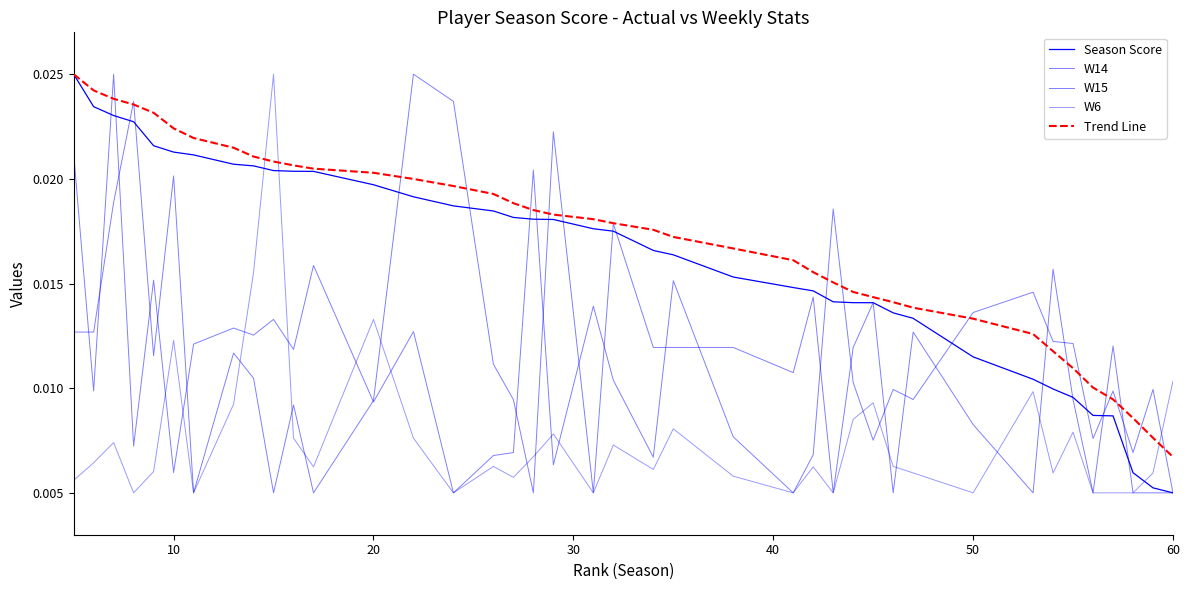

At how many categories does at least one series exceed 0?

40